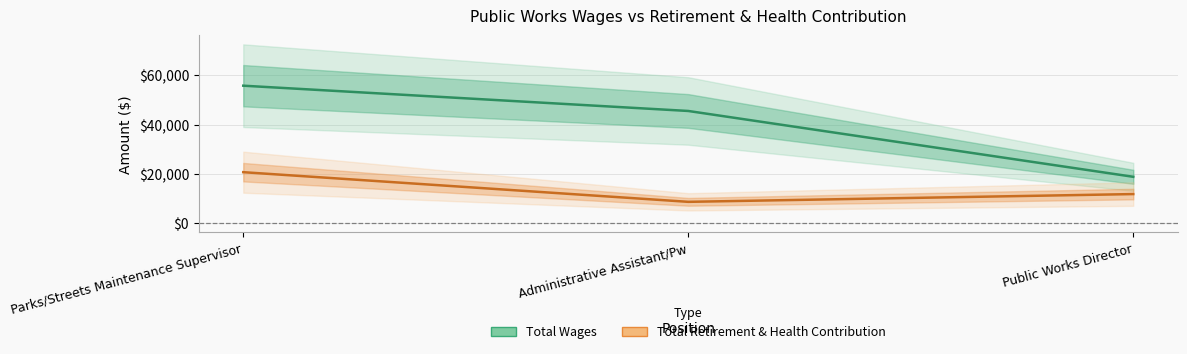

Which series changed the most between Administrative Assistant/Pw and Public Works Director?

Total Wages